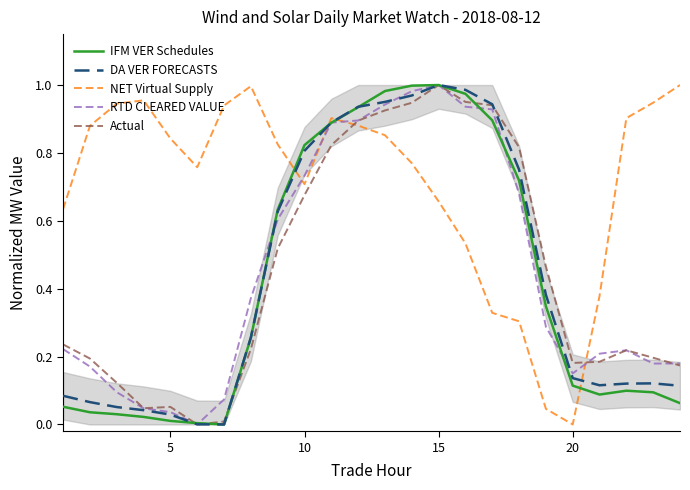

At how many categories does at least one series exceed 0?

24